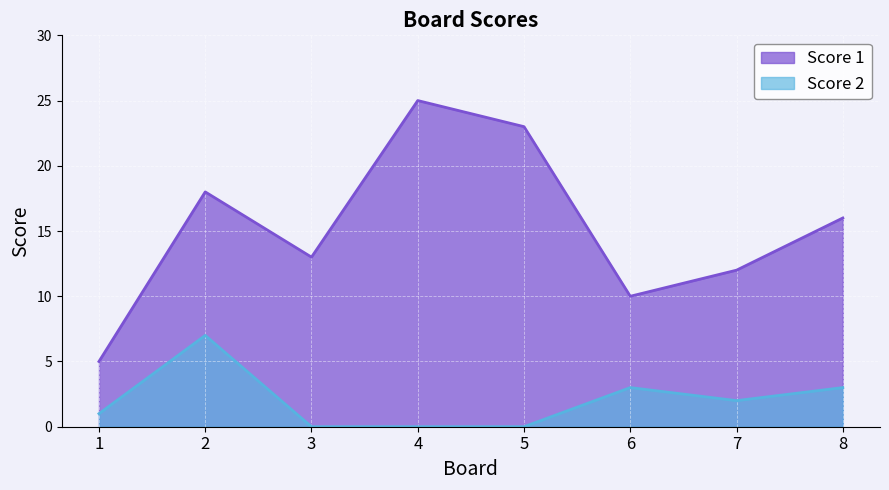

True or false: Score 1 has a value of 18 at 2.

True